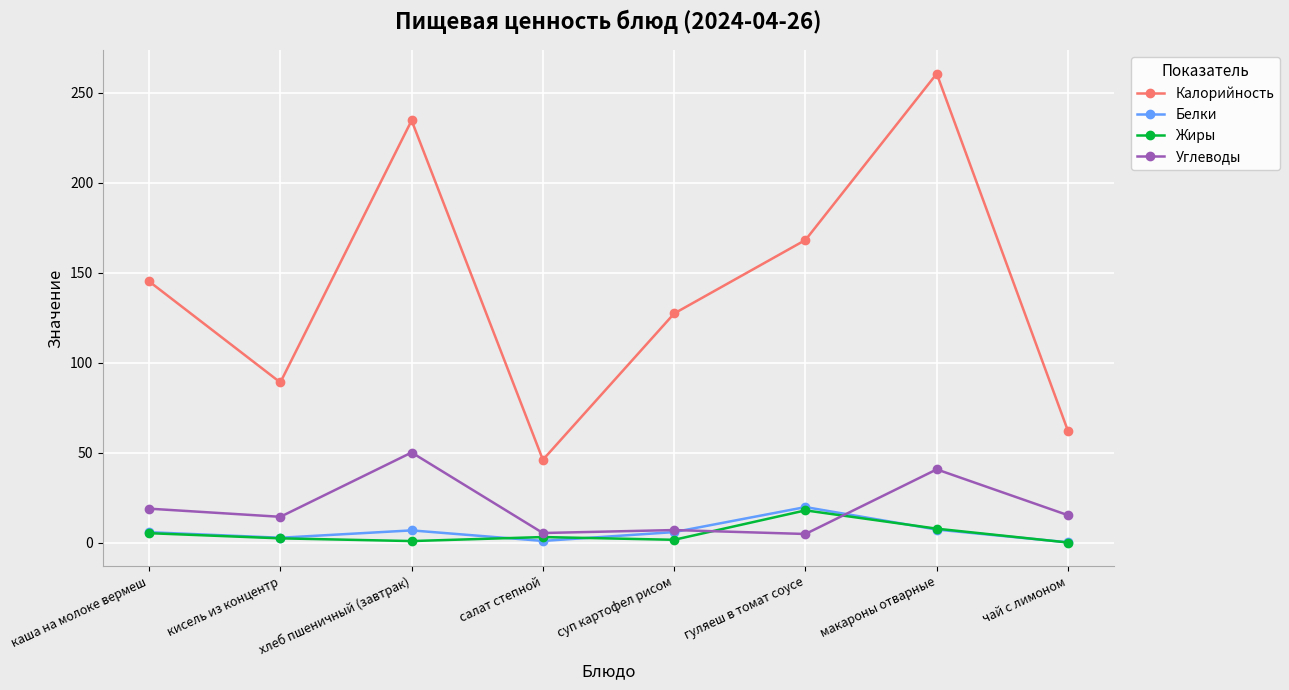

Which series has the widest spread of values?

Калорийность